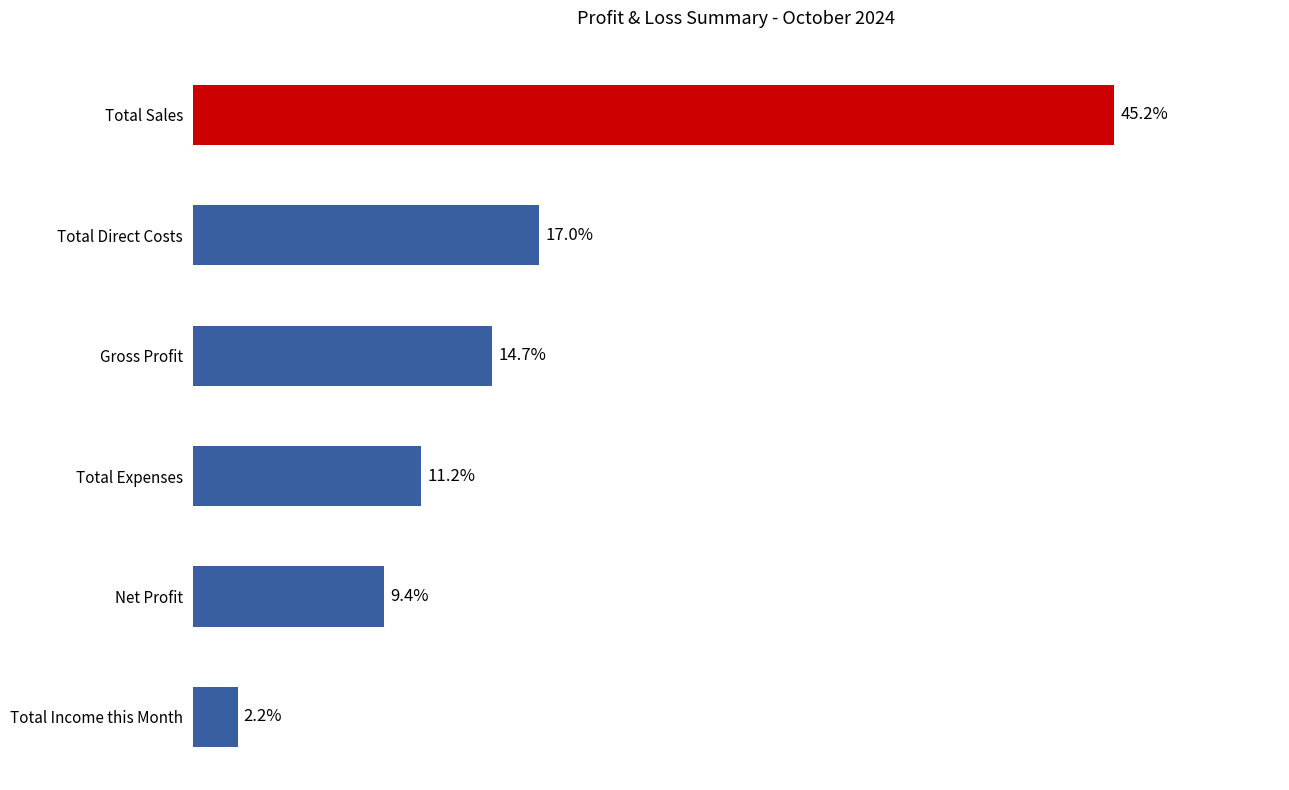

Which category has the highest value across all series?

Total Sales